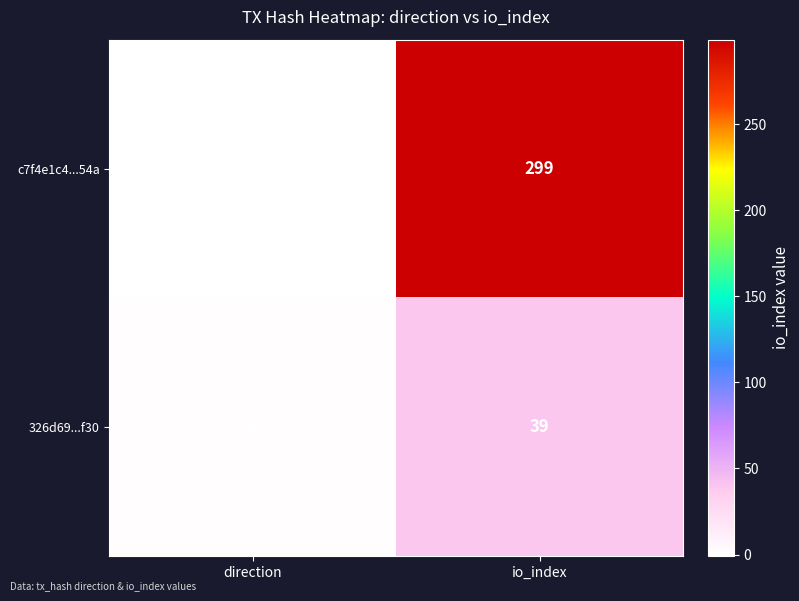

Which series has the largest range (max minus min)?

c7f4e1c4...54a